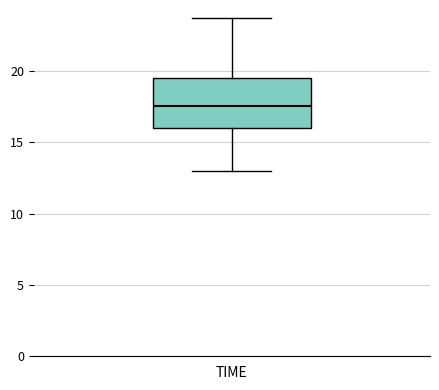

Transcribe this box plot: give where the median line is, the range the box spans, and where the two whiskers end, as read against the y-axis. The values are not printed on the chart, so give them approximately, as read against the axis.

median 17.5, box 16.0 to 19.5, whiskers 13.0 to 24.0